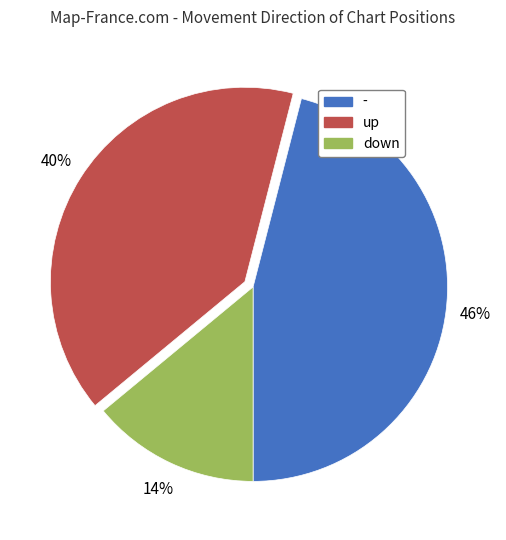

To the nearest percent, what is the difference between the largest and smallest slice percentages?

32%